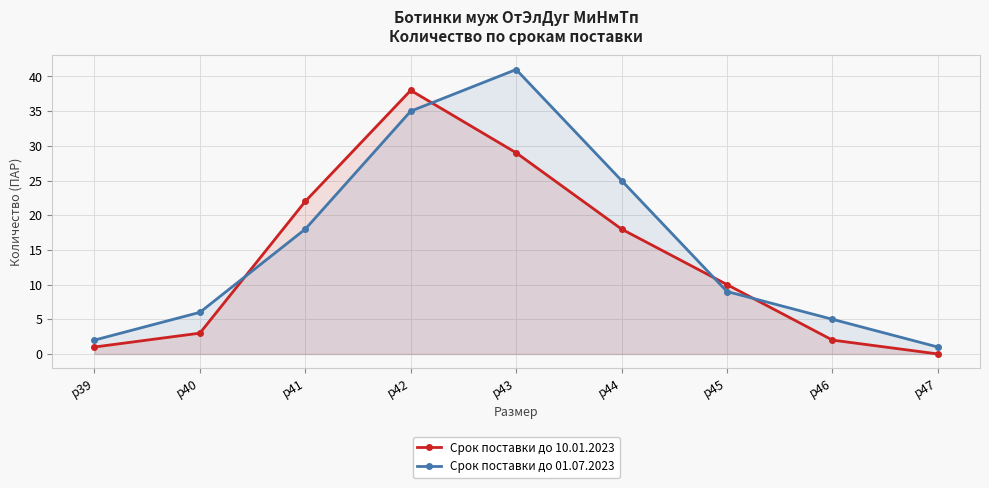

What is the sum of the Срок поставки до 10.01.2023 values at р43 and р47?

29